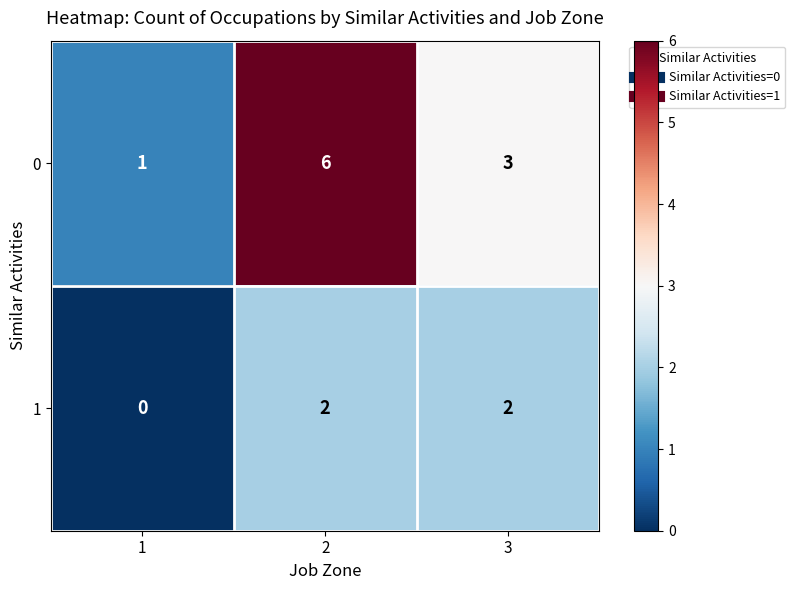

At which category is the sum across all series the highest?

2